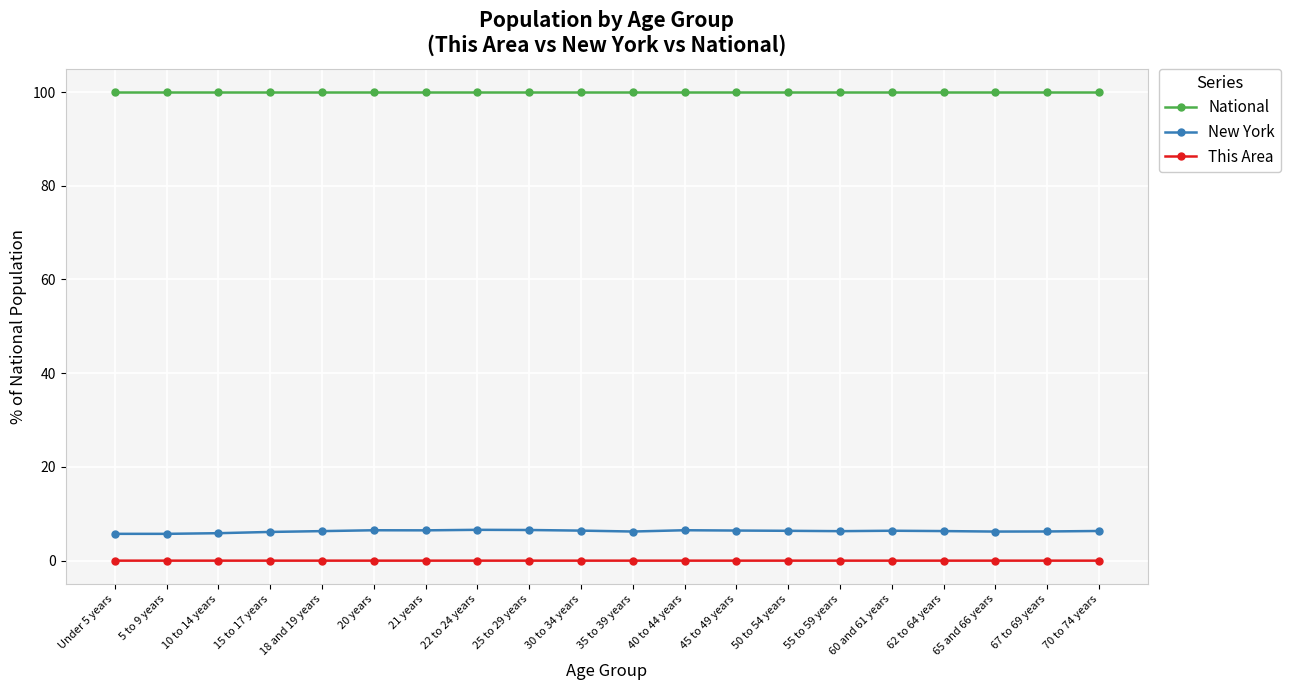

Which series has the largest total across all categories?

National